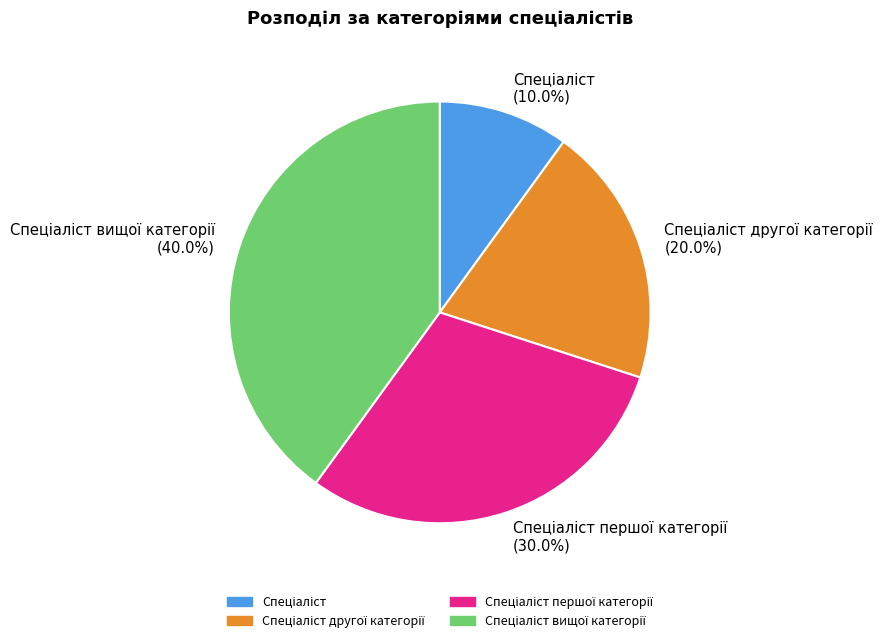

Is there a majority slice in this chart?

No